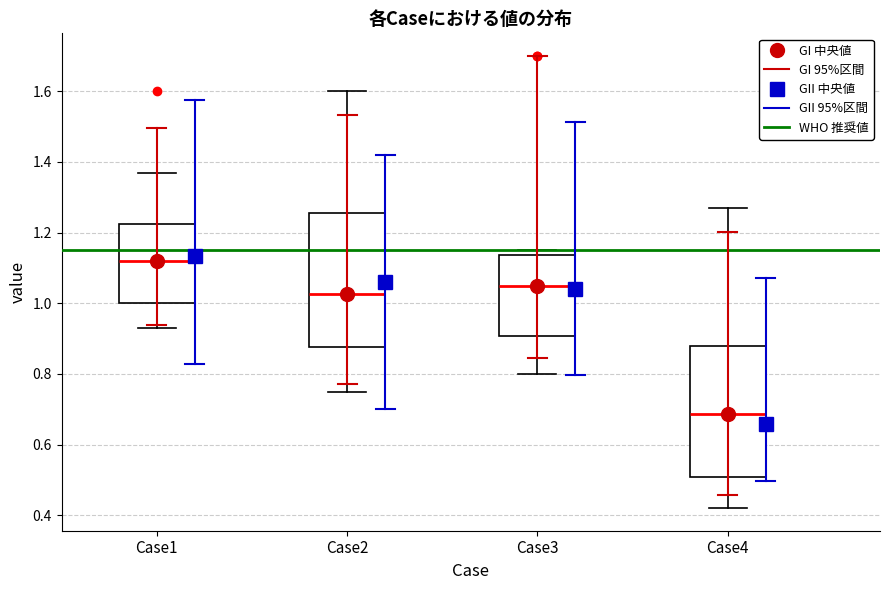

Reading left to right, transcribe this box plot: for each box, give where its median line is, the range the box spans, and where its two whiskers end, as read against the y-axis. The values are not printed on the chart, so give them approximately, as read against the axis.

Case1: median 1.12, box 1.00 to 1.22, whiskers 0.94 to 1.38
Case2: median 1.02, box 0.88 to 1.26, whiskers 0.76 to 1.60
Case3: median 1.06, box 0.90 to 1.14, whiskers 0.80 to 1.16
Case4: median 0.68, box 0.50 to 0.88, whiskers 0.42 to 1.28